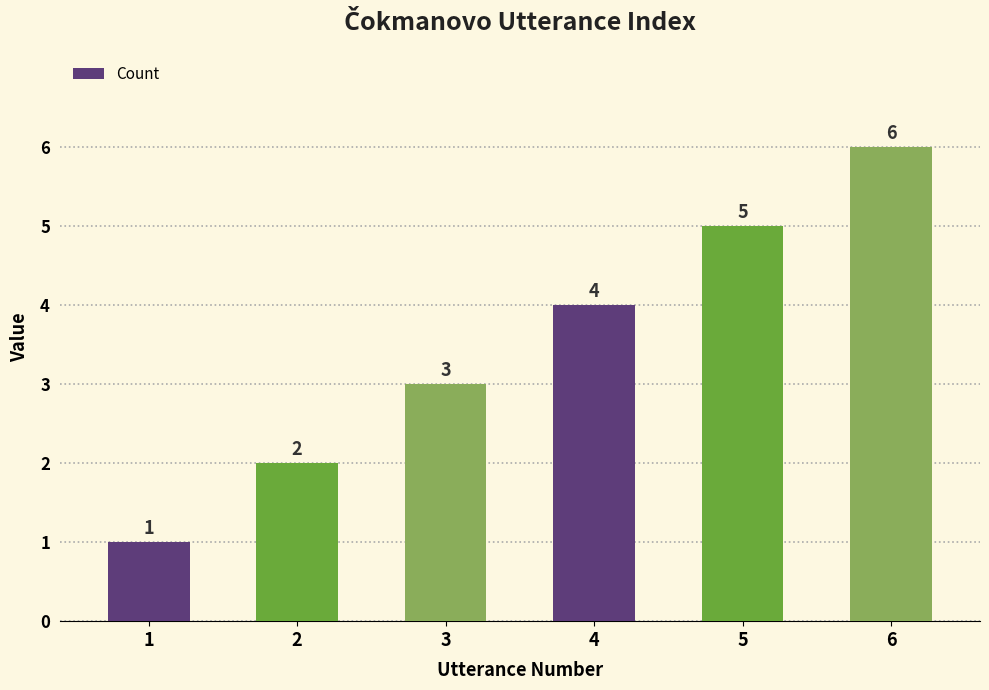

Approximately how many times larger is the value at 5 compared to 2?

2.5